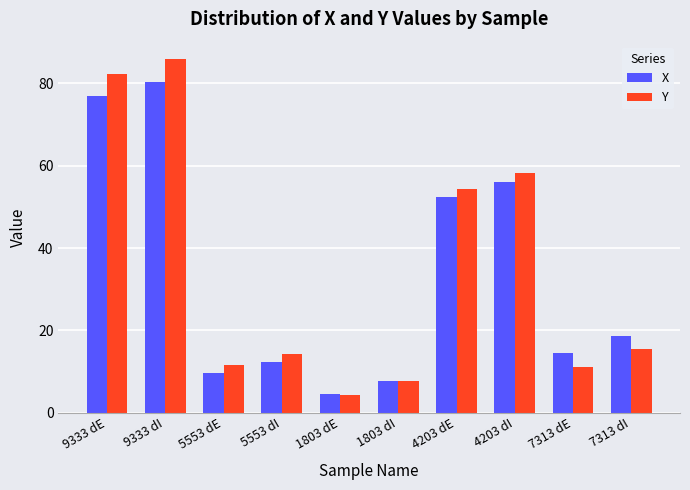

At which category does the chart reach its peak across all series?

9333 dI